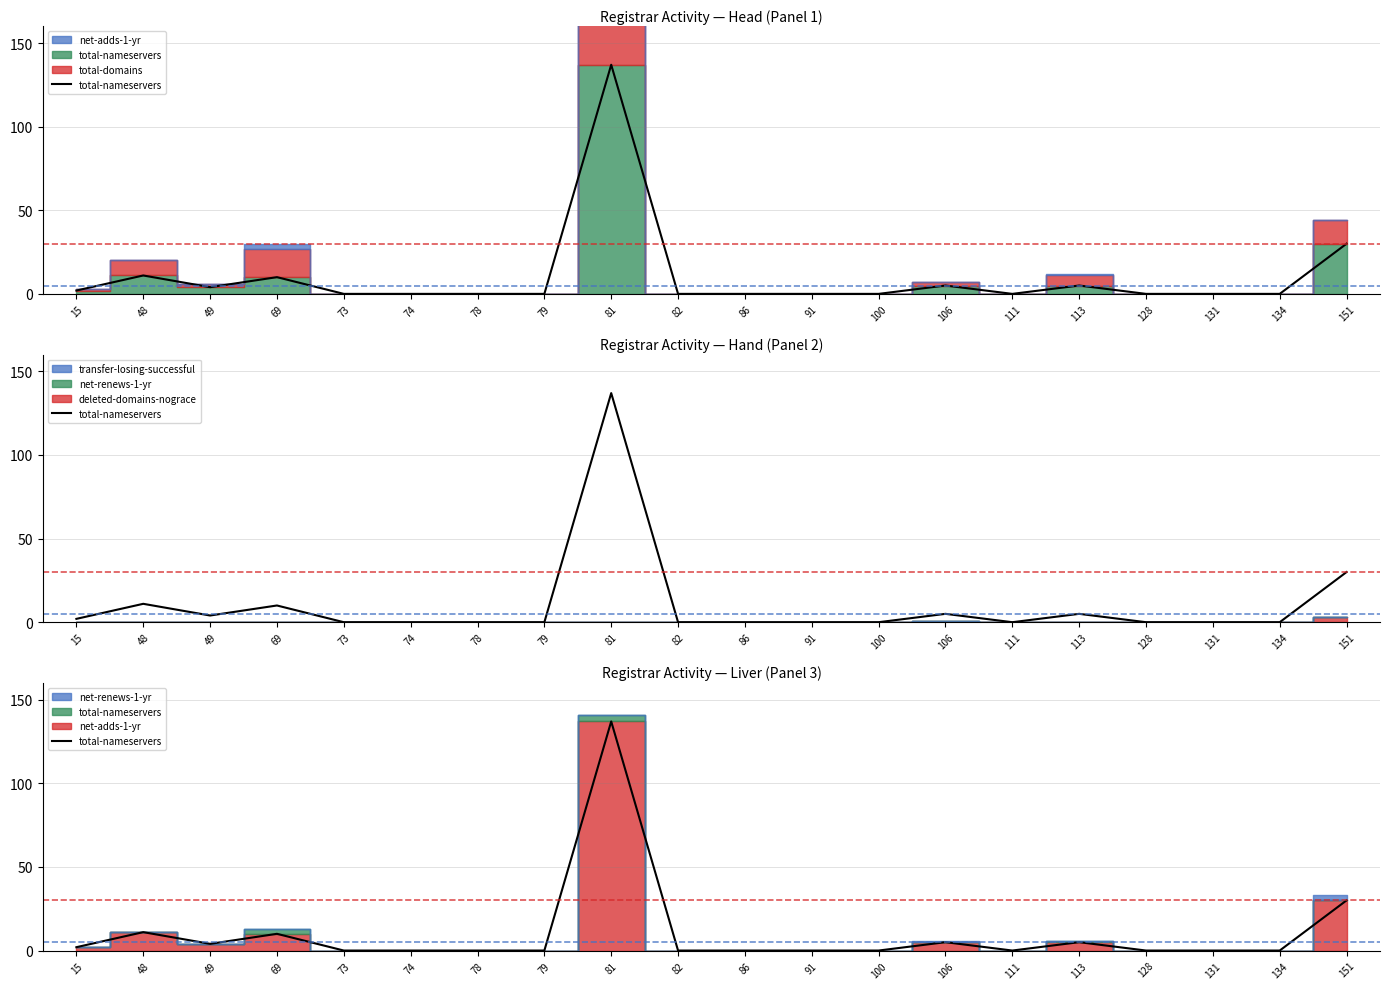

The value at 134 is 0. True or false?

True